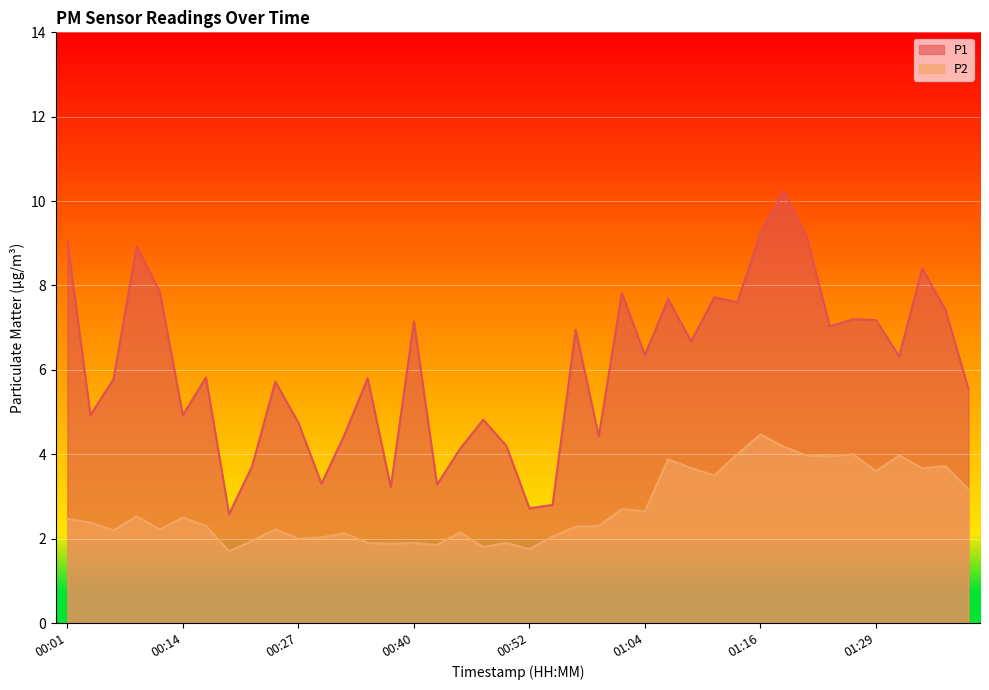

What position from the right is 01:19?

9